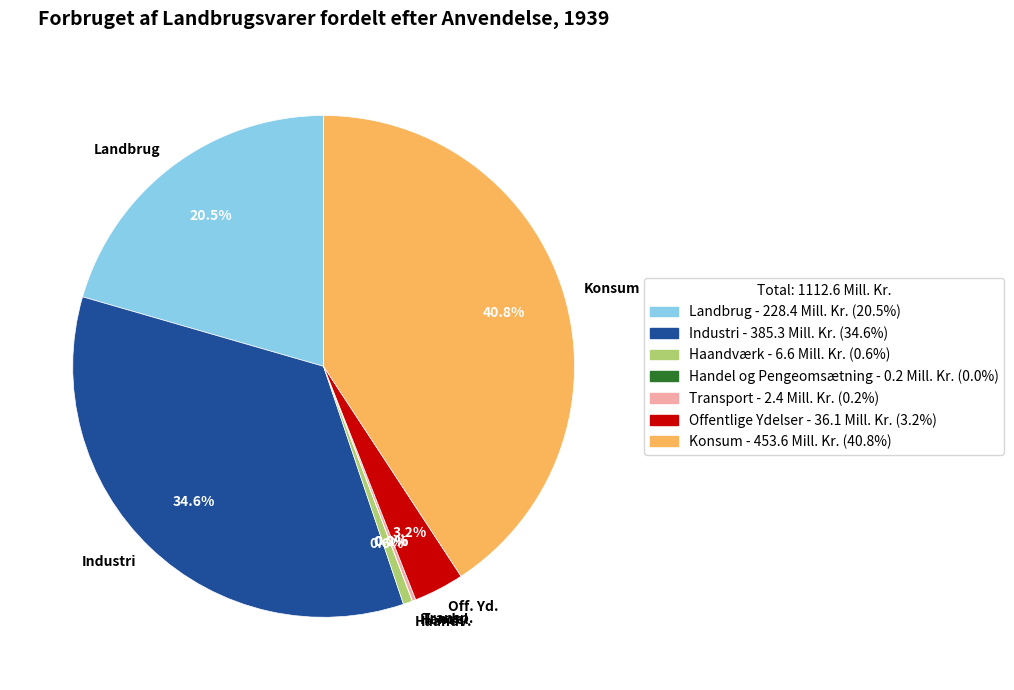

Do Landbrug and Off. Yd. together represent more than half of the pie?

No